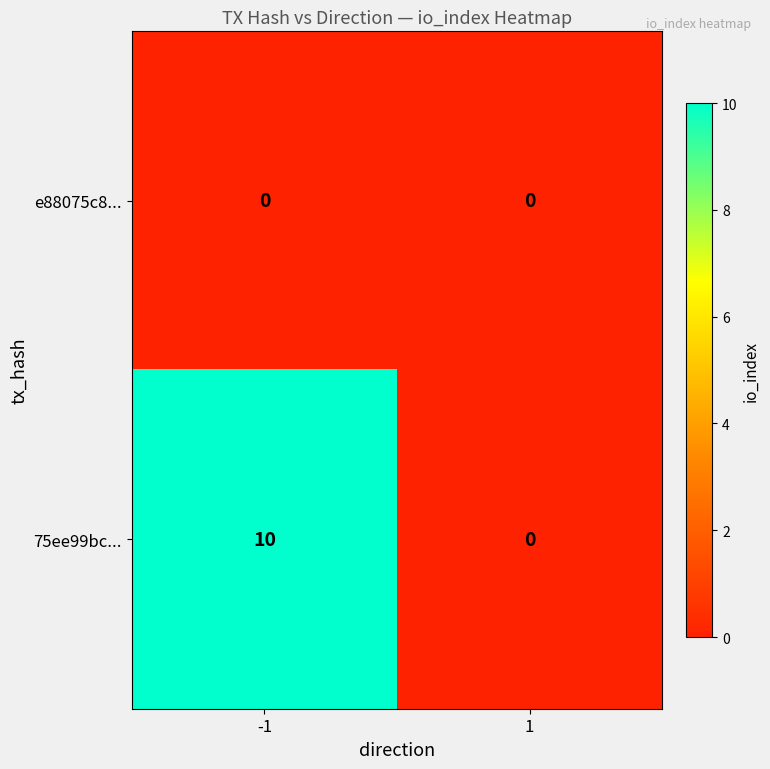

What is the greatest value displayed?

10